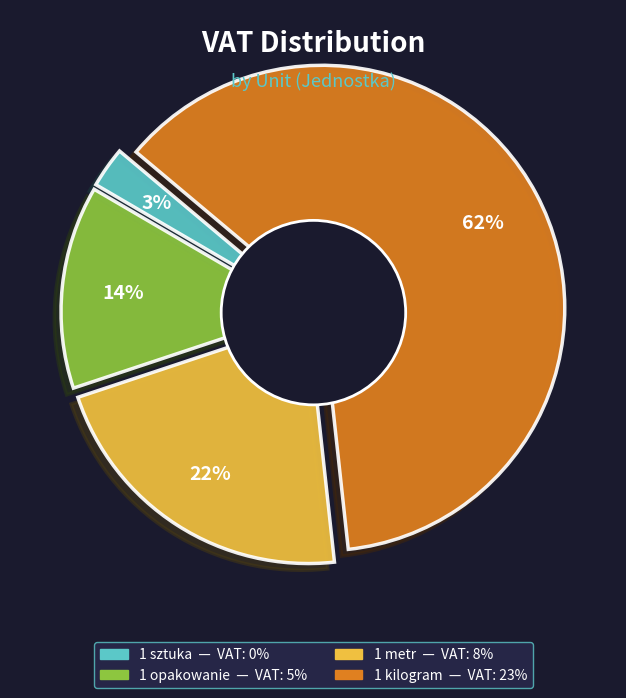

What is the largest slice in the pie chart?

1 kilogram